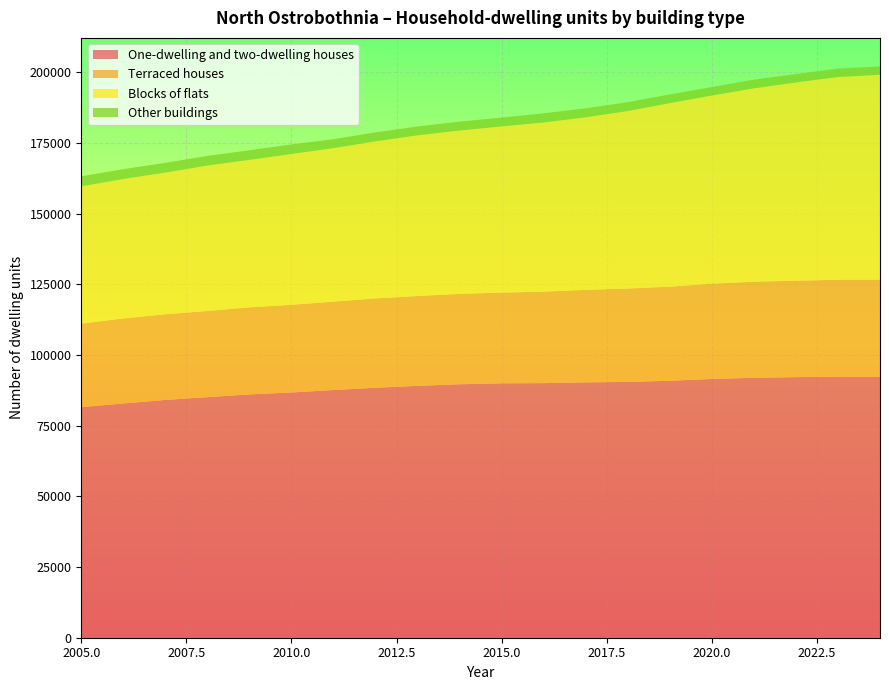

Reading right to left, extract all data points from this chart.

One-dwelling and two-dwelling houses: 2024=92346	2023=92350	2022=92191	2021=91955	2020=91536	2019=90898	2018=90504	2017=90330	2016=90062	2015=90002	2014=89665	2013=89097	2012=88432	2011=87623	2010=86757	2009=86067	2008=85099	2007=84116	2006=82867	2005=81567
Terraced houses: 2024=34321	2023=34286	2022=34102	2021=33988	2020=33707	2019=33280	2018=33026	2017=32732	2016=32360	2015=32094	2014=31967	2013=31782	2012=31597	2011=31268	2010=31019	2009=30810	2008=30481	2007=30309	2006=30074	2005=29549
Blocks of flats: 2024=72476	2023=71713	2022=70143	2021=68407	2020=66559	2019=64942	2018=62783	2017=61039	2016=59846	2015=58788	2014=57795	2013=56840	2012=55556	2011=54304	2010=53340	2009=52168	2008=51457	2007=50117	2006=49340	2005=48529
Other buildings: 2024=2939	2023=3010	2022=2933	2021=3061	2020=3000	2019=3063	2018=3129	2017=3185	2016=3226	2015=3105	2014=3134	2013=3135	2012=3169	2011=3157	2010=3393	2009=3379	2008=3406	2007=3445	2006=3471	2005=3573